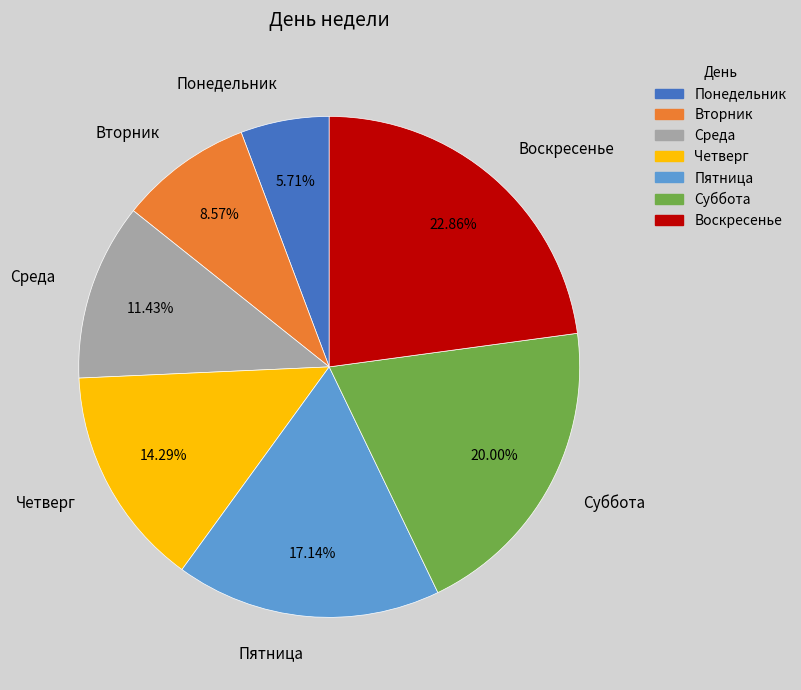

Count the number of slices in the pie.

7